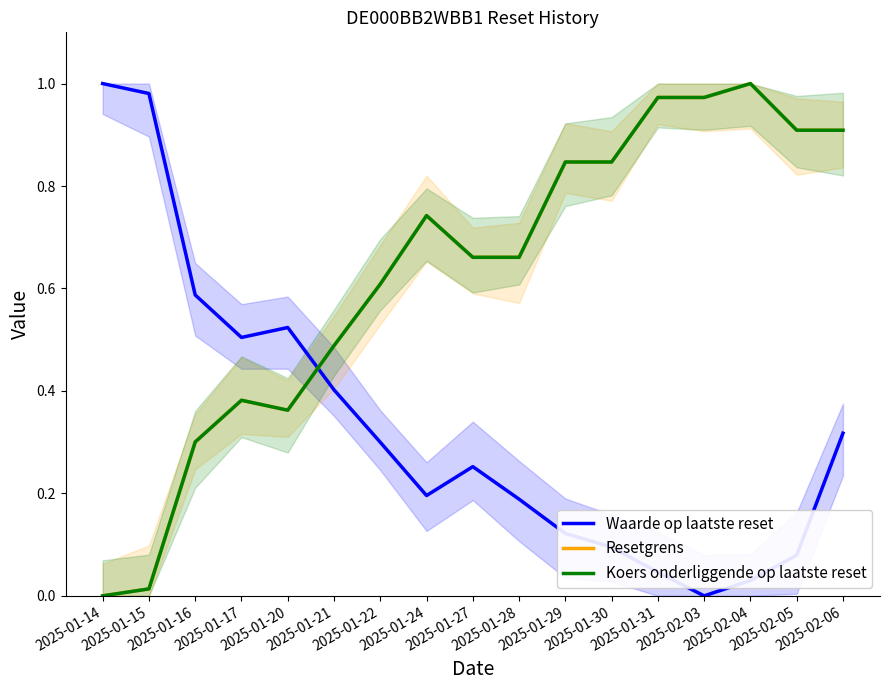

Reading left to right, extract all data points from this chart.

Waarde op laatste reset: 1.0	1.0	0.6	0.5	0.5	0.4	0.3	0.2	0.3	0.2	0.1	0.1	0.0	0.0	0.0	0.1	0.3
Resetgrens: 0.0	0.0	0.3	0.4	0.4	0.5	0.6	0.7	0.7	0.7	0.8	0.8	1.0	1.0	1.0	0.9	0.9
Koers onderliggende op laatste reset: 0.0	0.0	0.3	0.4	0.4	0.5	0.6	0.7	0.7	0.7	0.8	0.8	1.0	1.0	1.0	0.9	0.9